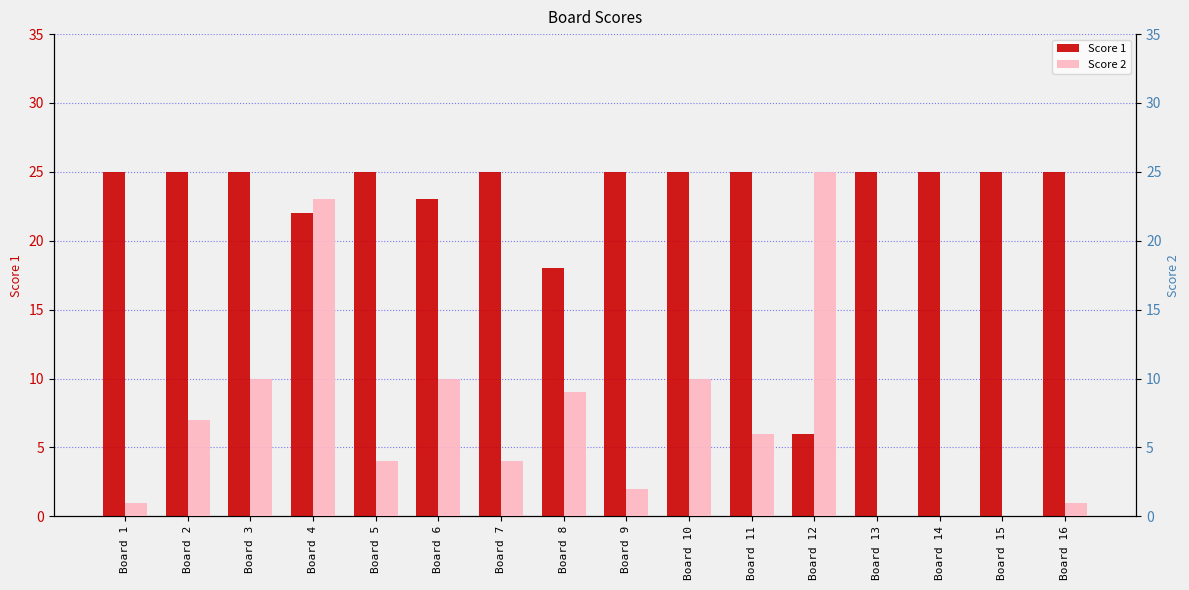

What is the sum of the Score 2 values at Board 5 and Board 13?

4